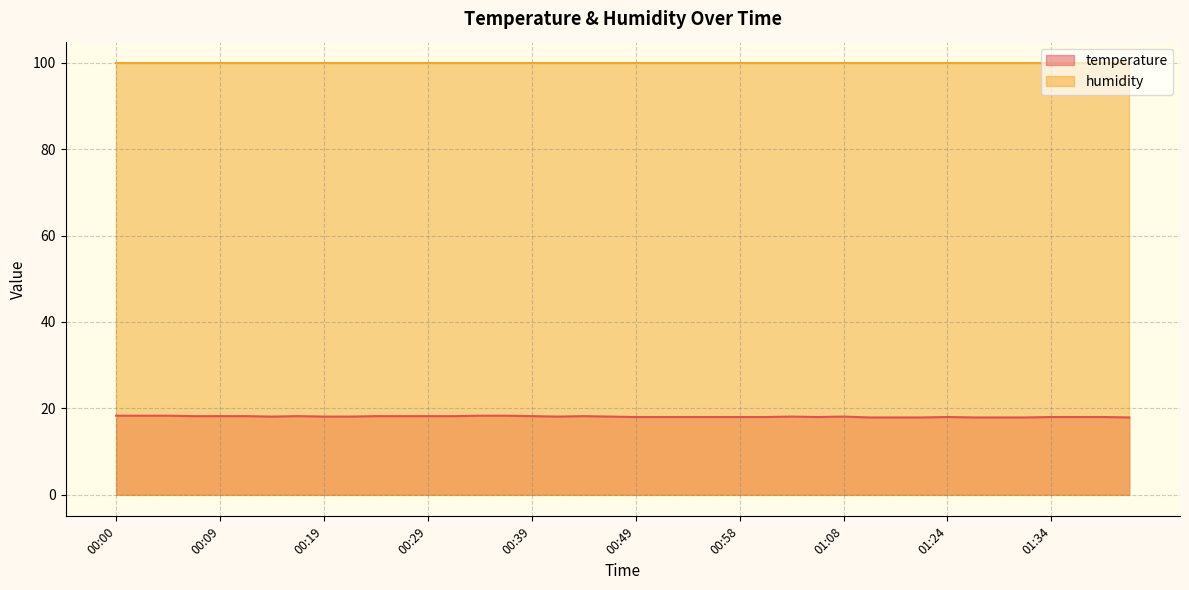

Which series has the widest spread of values?

temperature